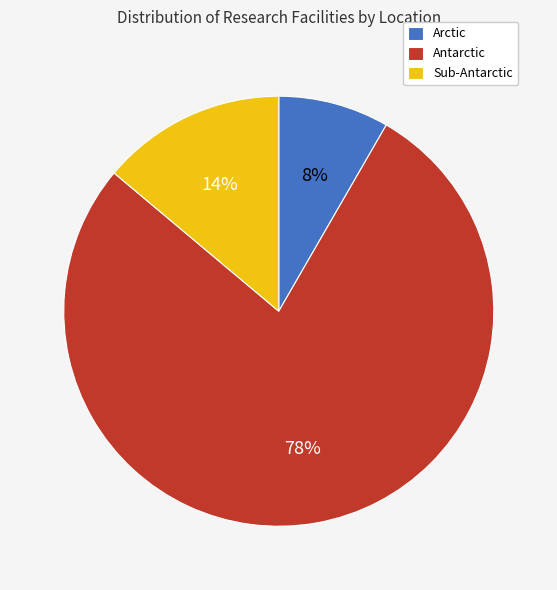

Is it true that Arctic is 8% of the pie?

True